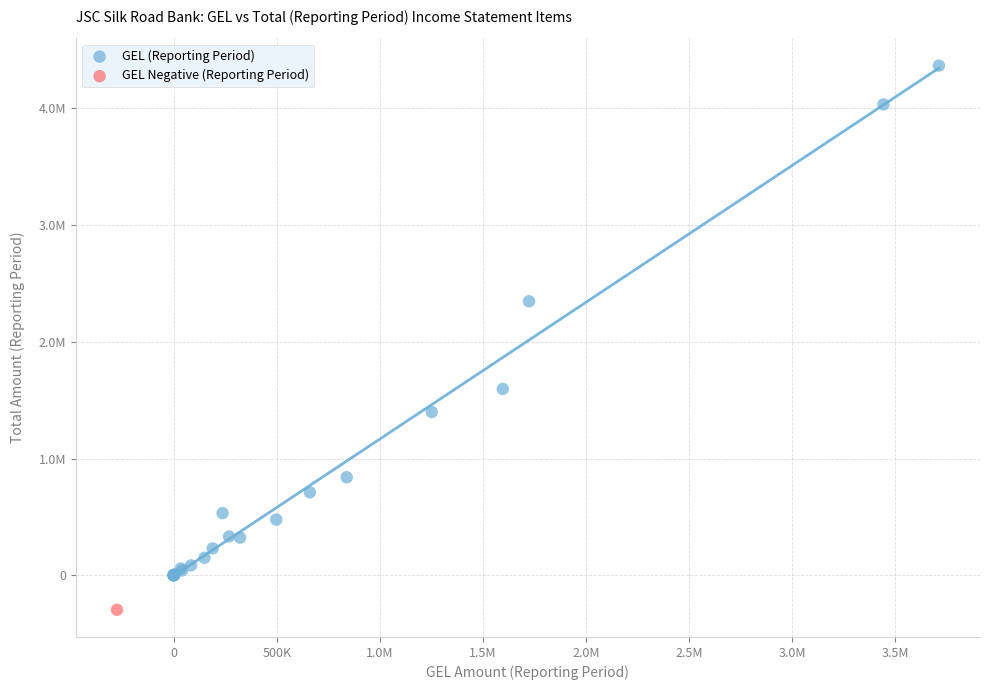

What are all the series names shown in the legend?

GEL (Reporting Period), GEL Negative (Reporting Period)